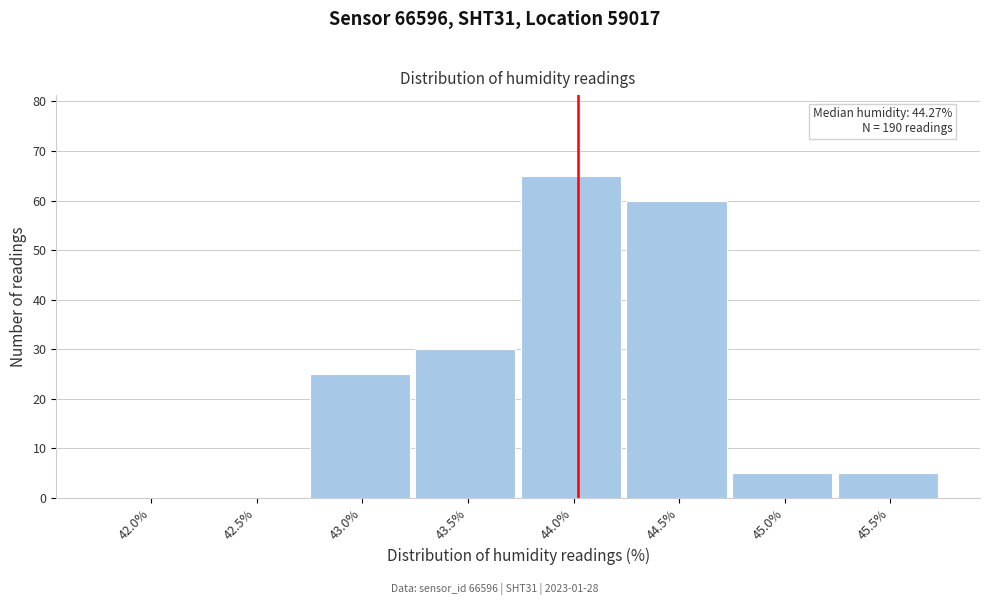

Reading left to right, transcribe all the data shown in this chart.

42.0%=0	42.5%=0	43.0%=25	43.5%=30	44.0%=65	44.5%=60	45.0%=5	45.5%=5